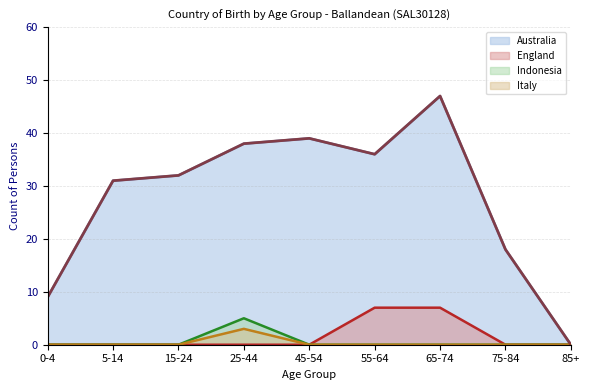

At which category does Australia reach its first local peak?

45-54